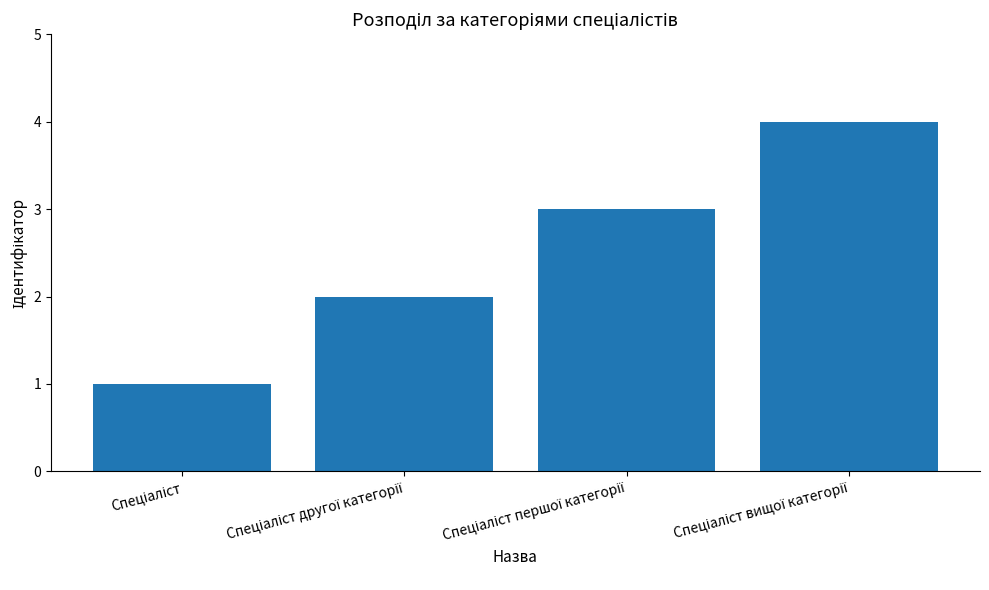

What is the difference between the maximum and second lowest values?

2